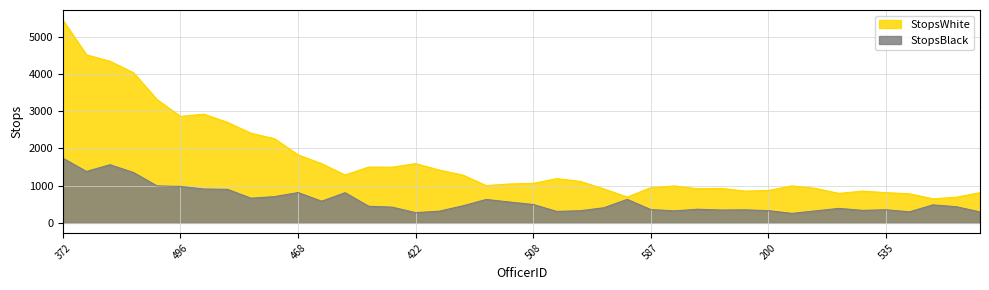

True or false: StopsWhite and StopsBlack intersect in this chart.

False